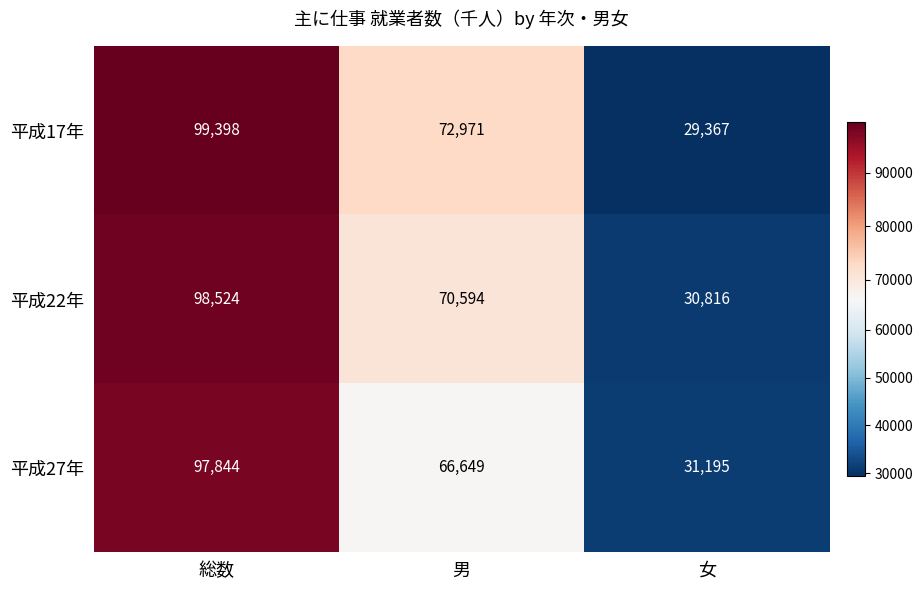

Reading left to right, extract all data points from this chart.

平成17年: 総数=99398	男=72971	女=29367
平成22年: 総数=98524	男=70594	女=30816
平成27年: 総数=97844	男=66649	女=31195